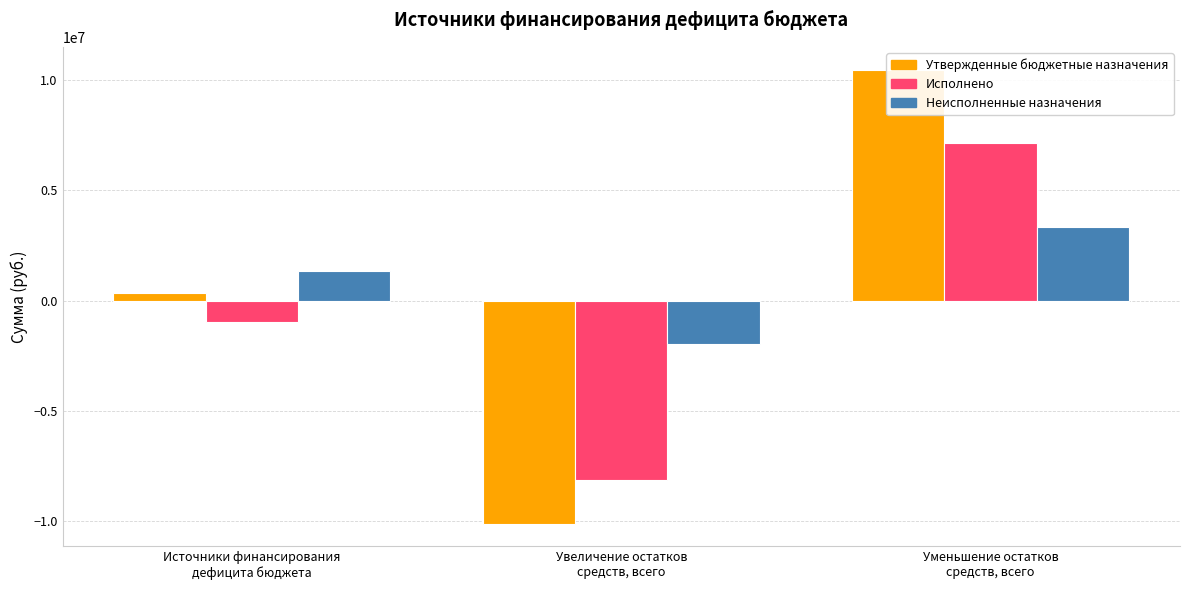

Rank the categories by Неисполненные назначения value from highest to lowest.

Уменьшение остатков
средств, всего, Источники финансирования
дефицита бюджета, Увеличение остатков
средств, всего